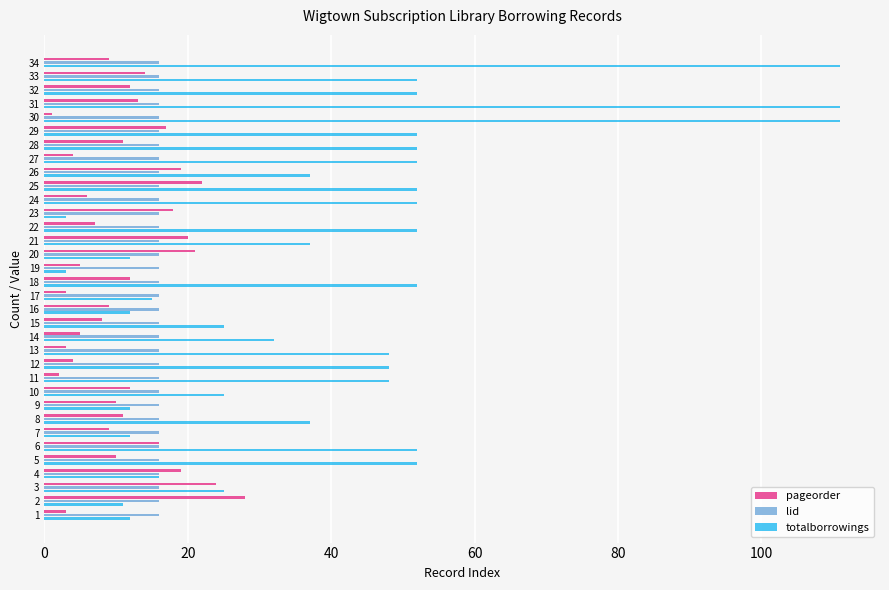

Which series has the largest range (max minus min)?

totalborrowings